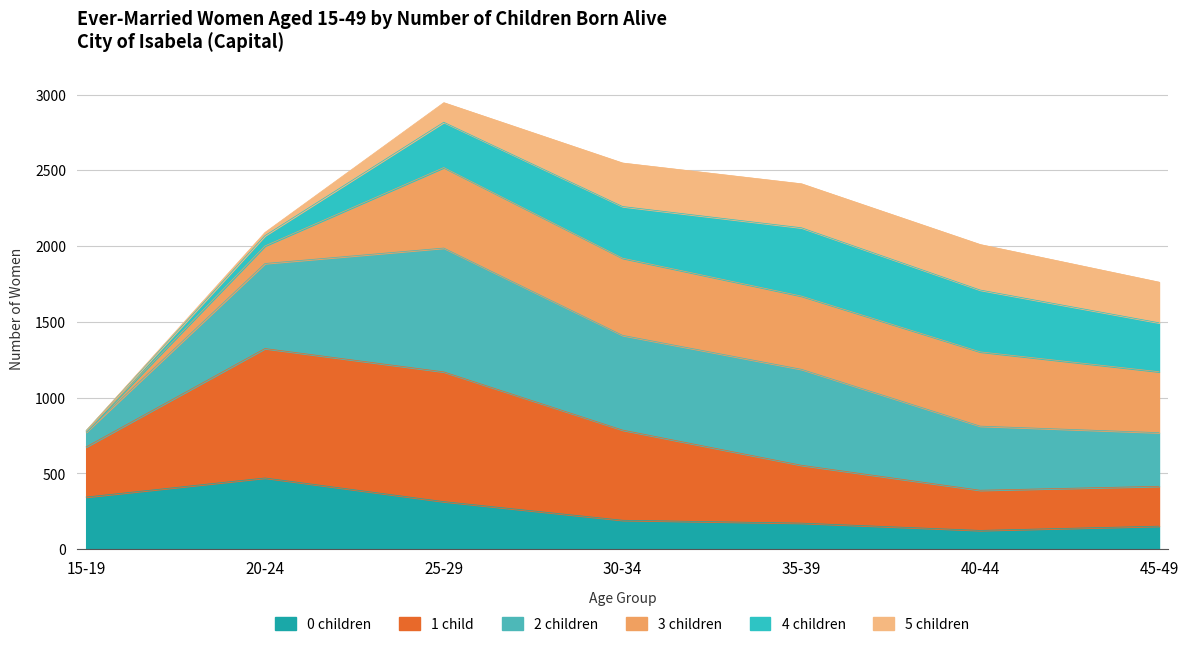

The value of 0 children at 35-39 is 271. True or false?

False